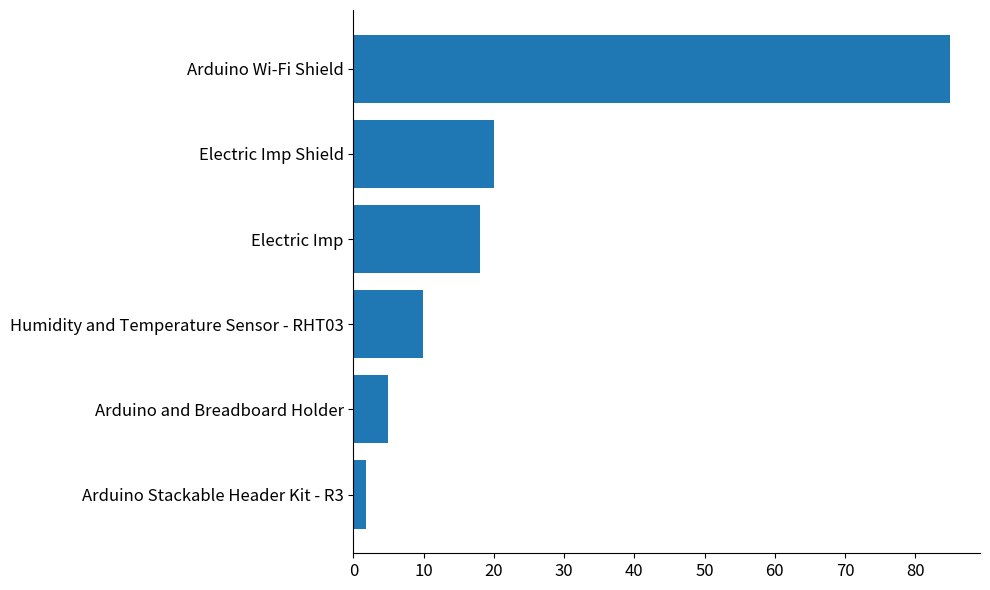

Rank the categories by value from lowest to highest.

Arduino Stackable Header Kit - R3, Arduino and Breadboard Holder, Humidity and Temperature Sensor - RHT03, Electric Imp, Electric Imp Shield, Arduino Wi-Fi Shield